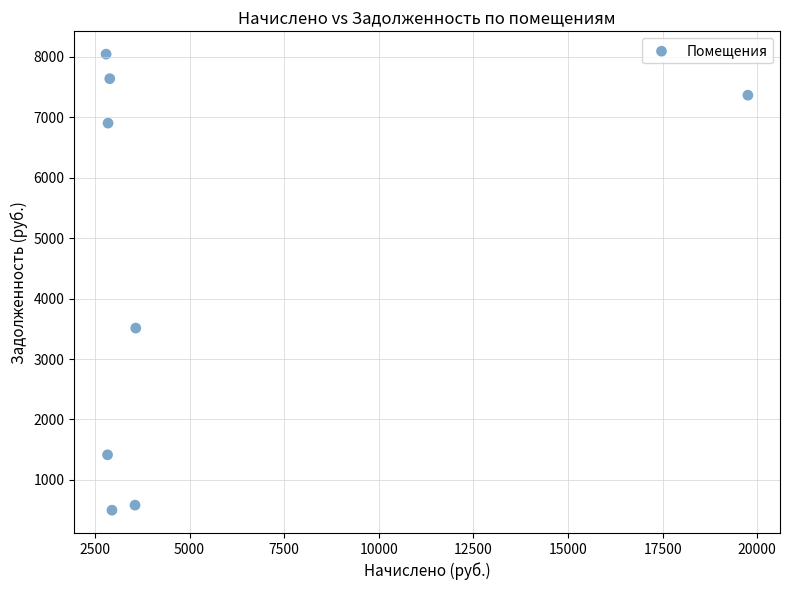

What Y value in the scatter plot is closest to 4271?

3512.0